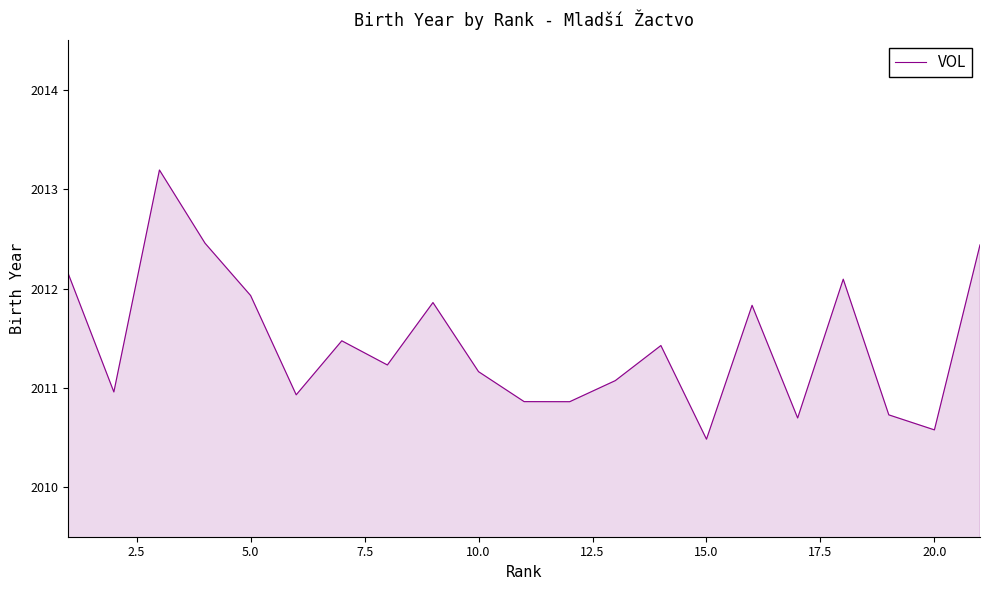

What is the greatest value displayed?

2013.2